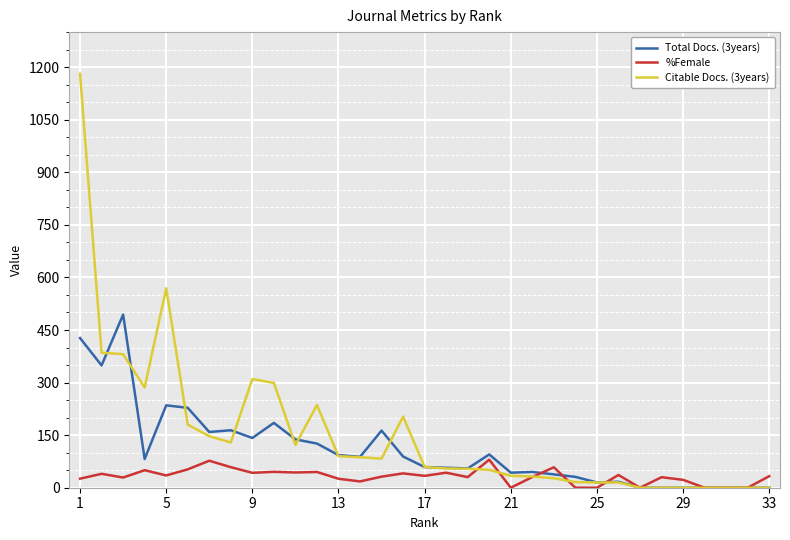

True or false: Citable Docs. (3years) has more than 0 interior local peaks.

True